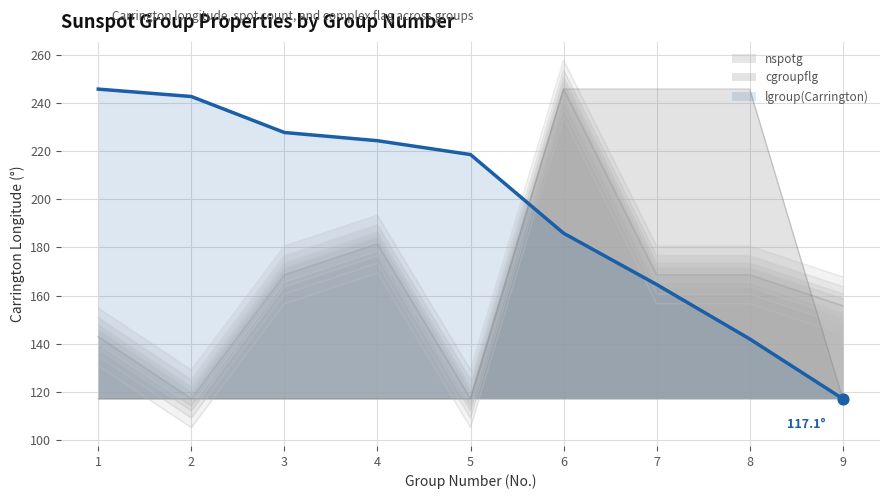

Which series reaches the minimum Y coordinate?

nspotg